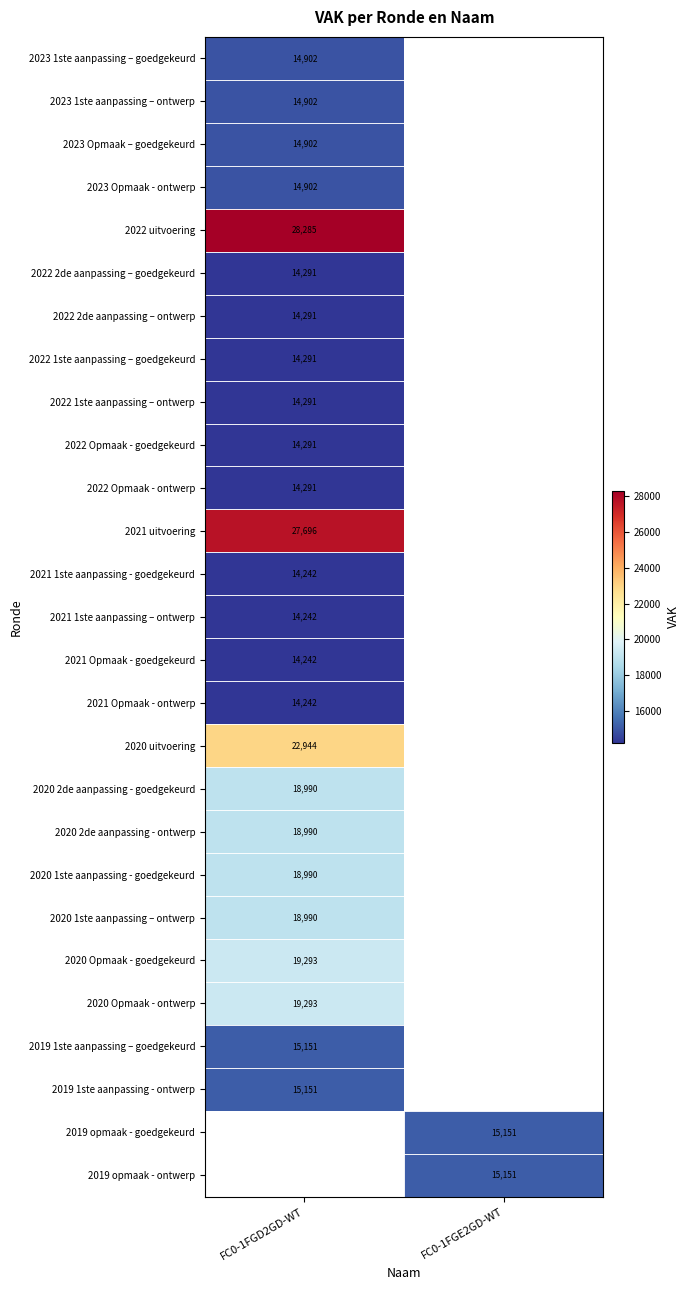

Is the value of 2020 1ste aanpassing - goedgekeurd at FC0-1FGD2GD-WT greater than the value of 2020 Opmaak - goedgekeurd at FC0-1FGD2GD-WT?

No